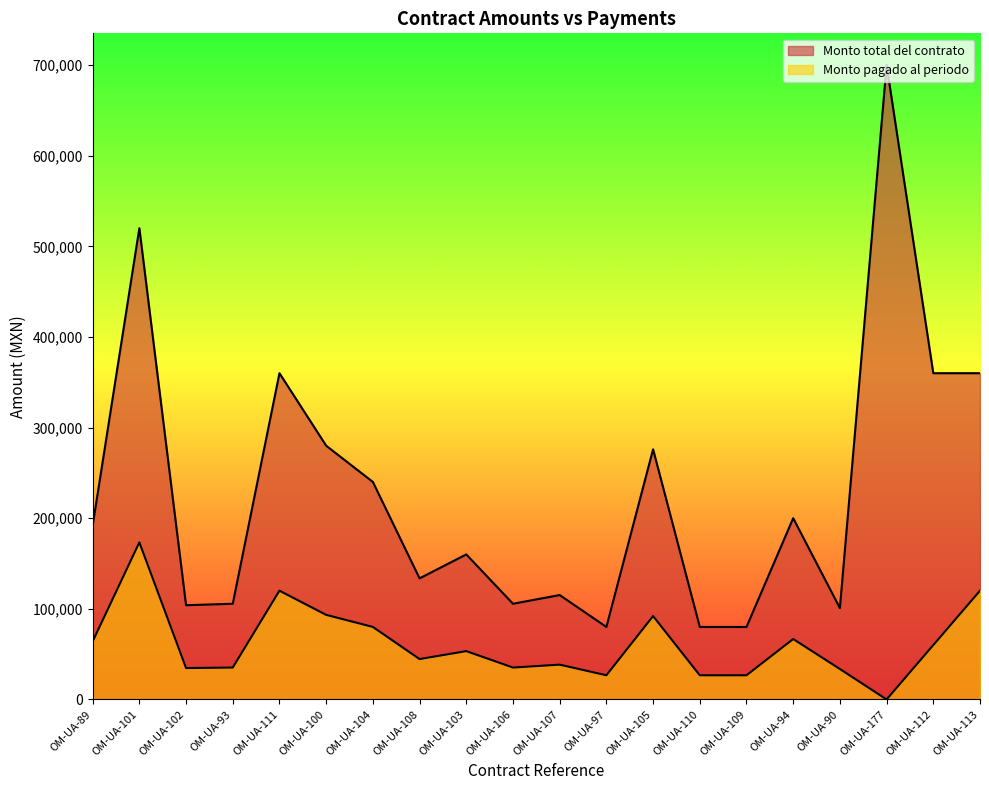

At which category does Monto total del contrato reach its first local valley?

OM-UA-102